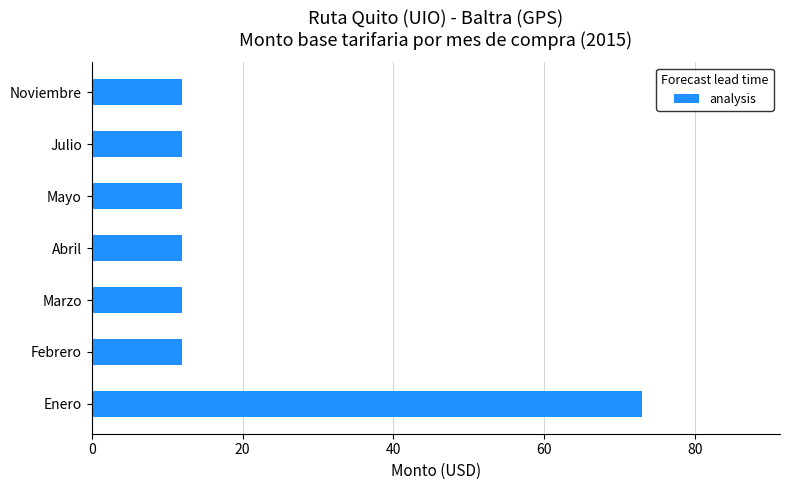

How many data points does each series have?

7